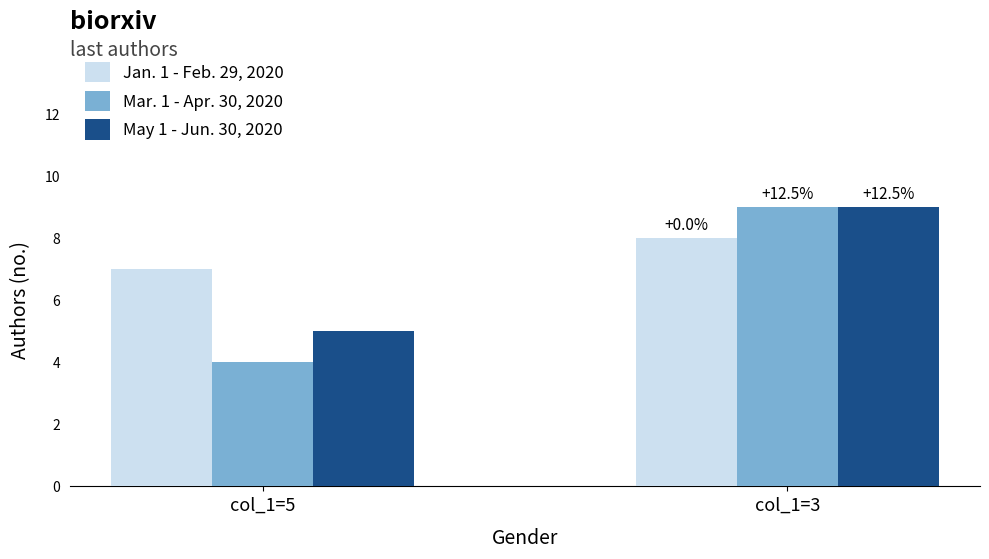

What is the minimum value shown in the chart?

4